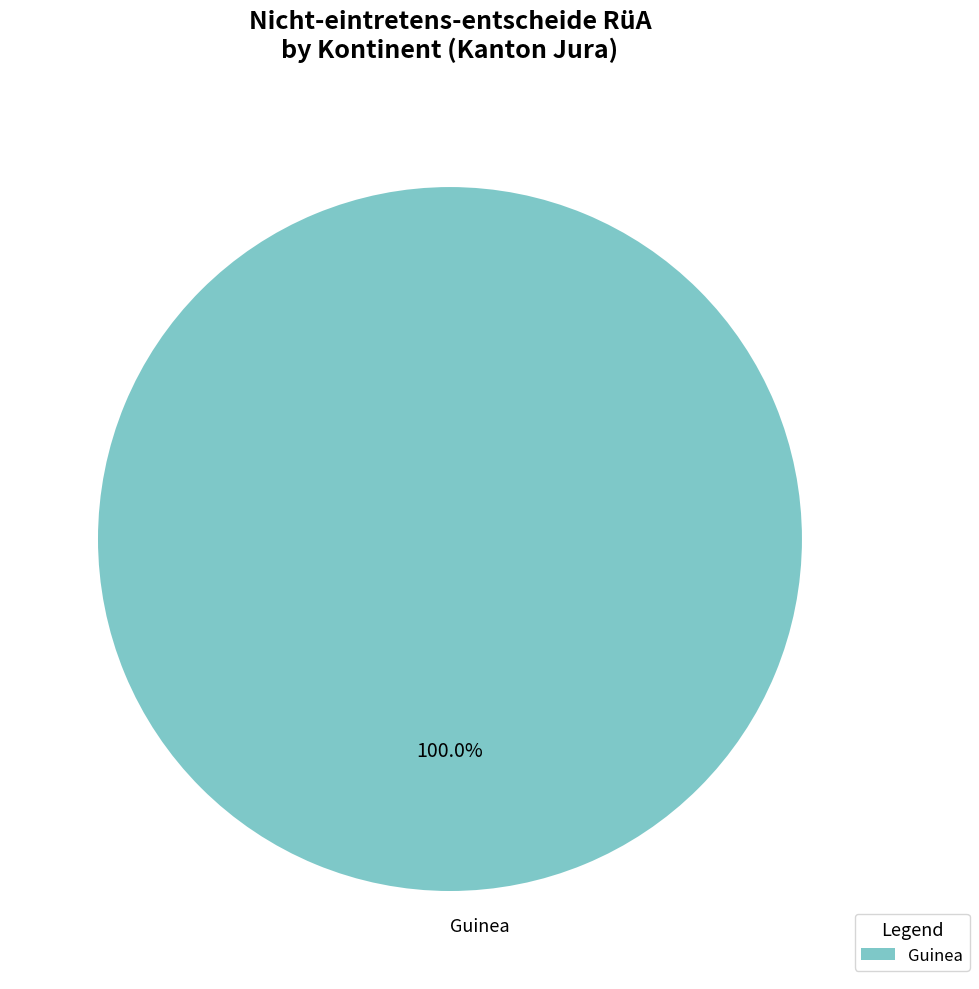

Rank the categories by value from highest to lowest.

Guinea